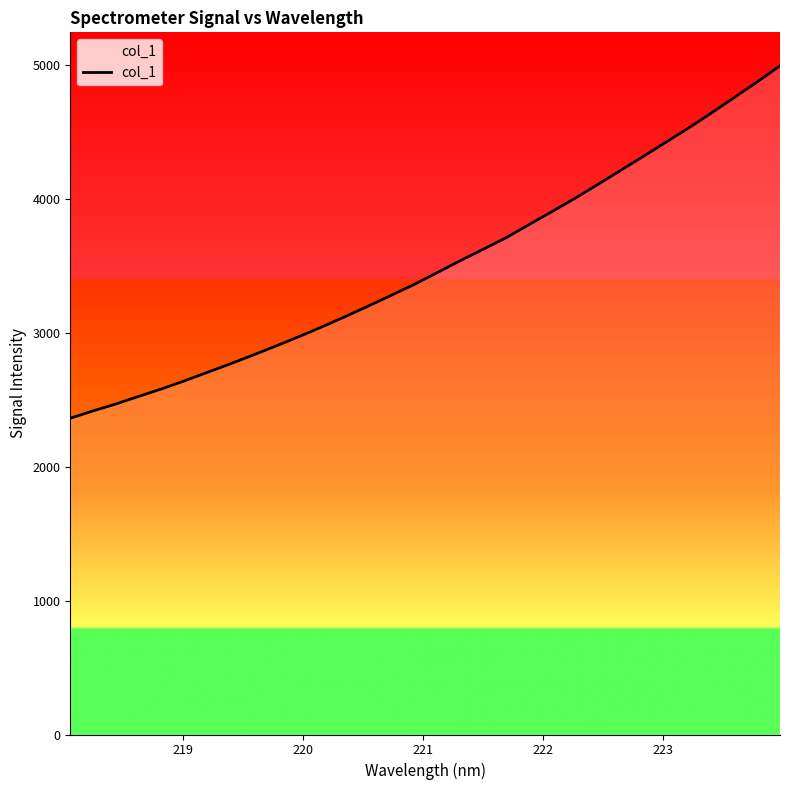

What is the difference between the maximum and minimum values?

2631.7